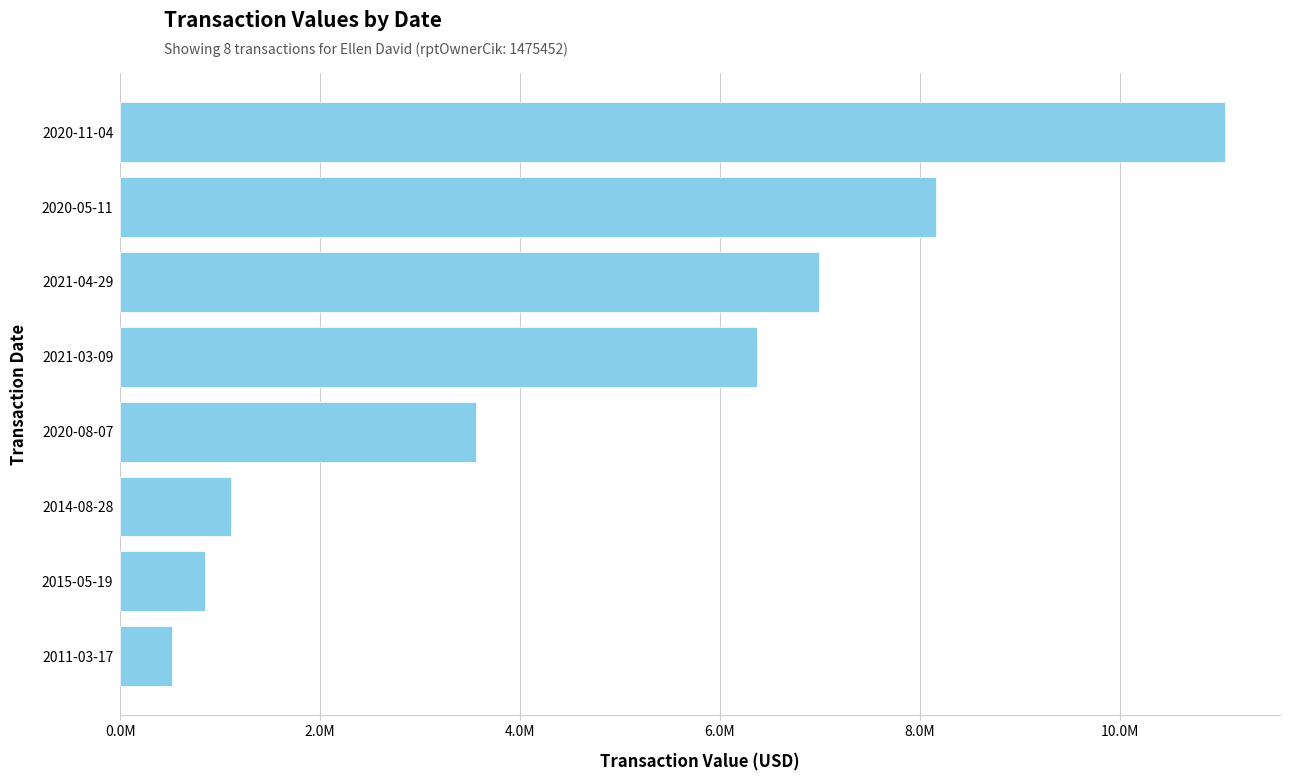

Does the chart contain any negative values?

No